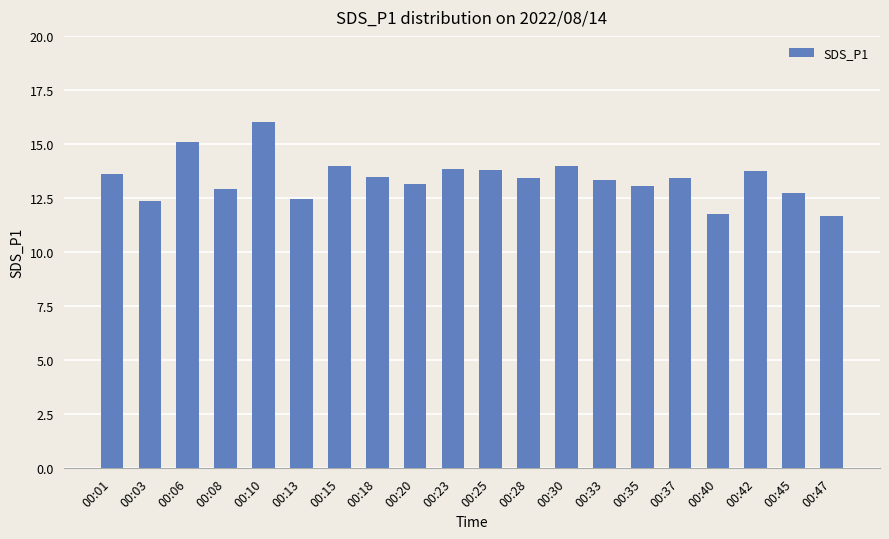

What is the change in value from 00:06 to 00:15?

-1.1